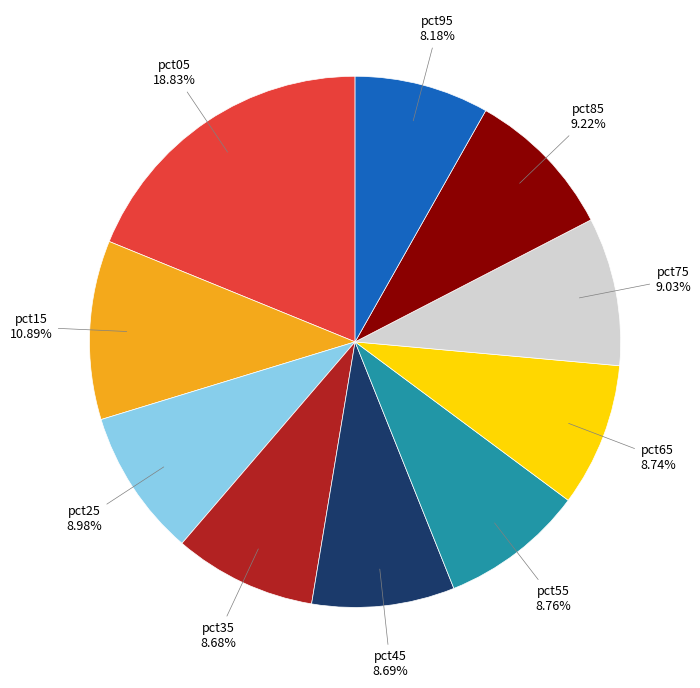

Is there any slice that represents more than half of the pie?

No